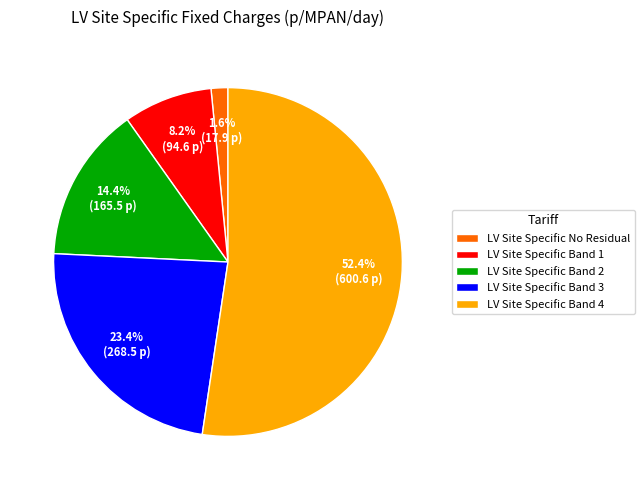

Which has a higher value, LV Site Specific Band 1 or LV Site Specific Band 2?

LV Site Specific Band 2